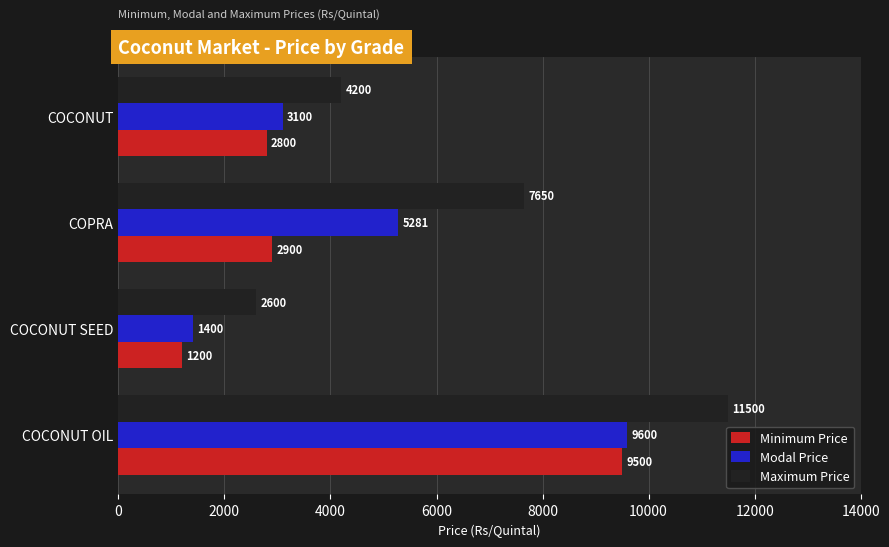

The Modal Price series shows 1400 at COCONUT SEED. True or false?

True